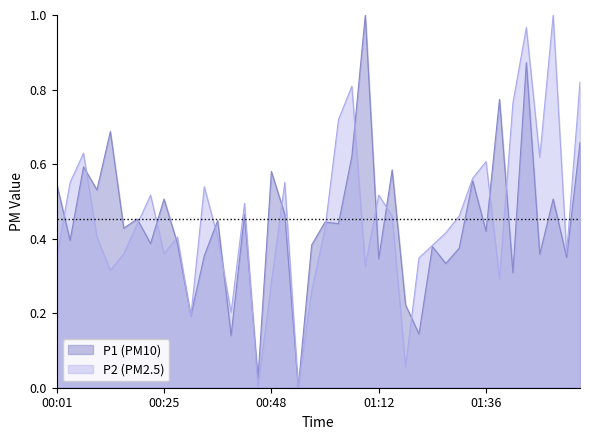

At which label does P1 reach its minimum?

00:54